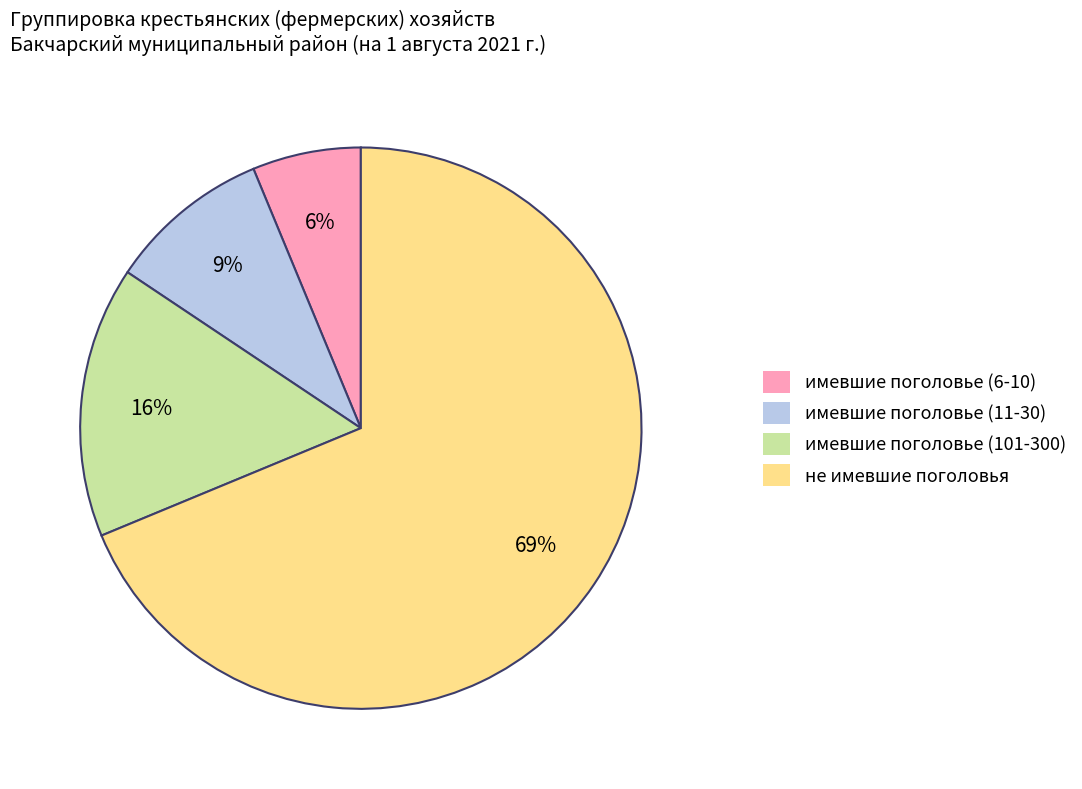

To the nearest percent, what percentage of the pie is не имевшие поголовья?

69%